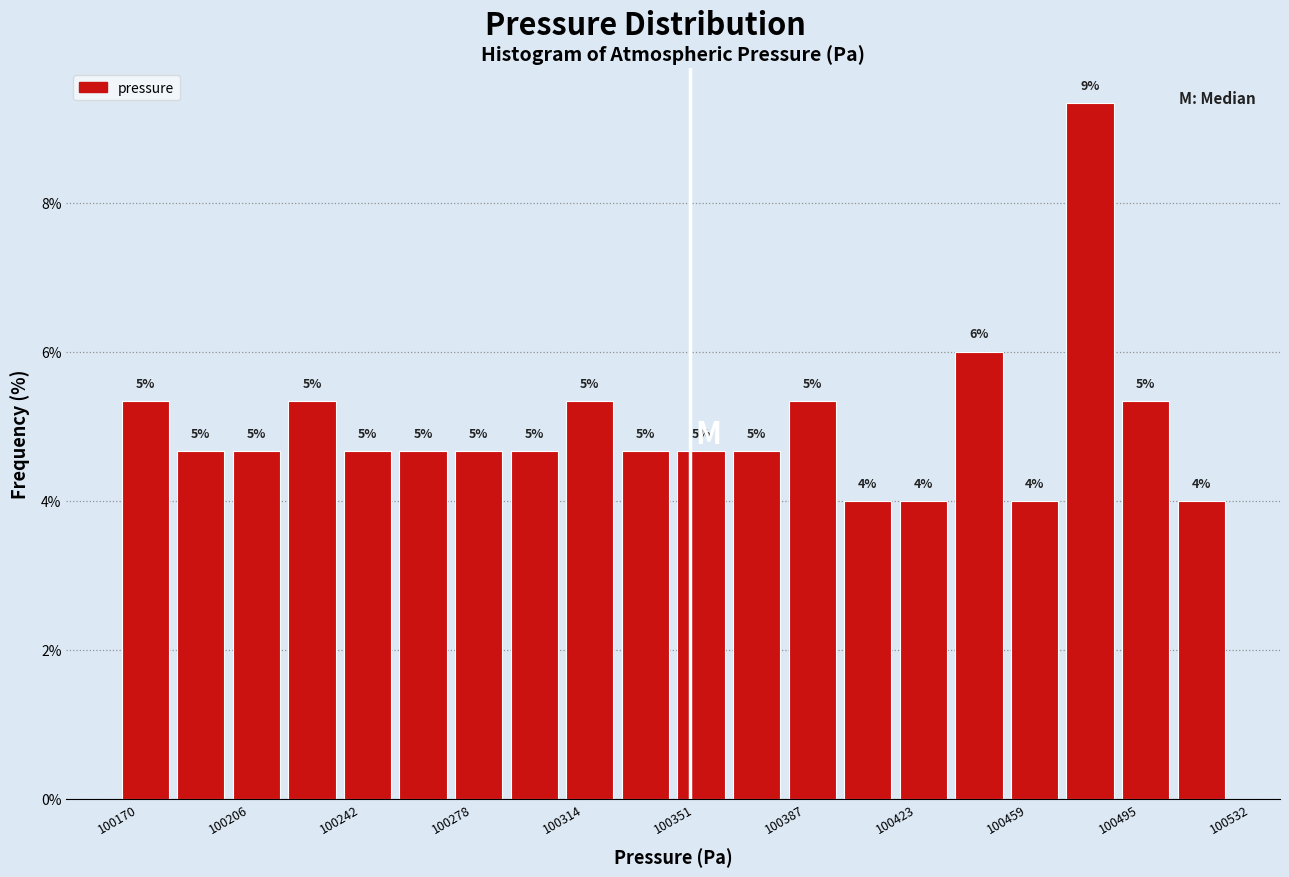

Read against the x-axis, roughly where is the centre of the tallest bar?

100485